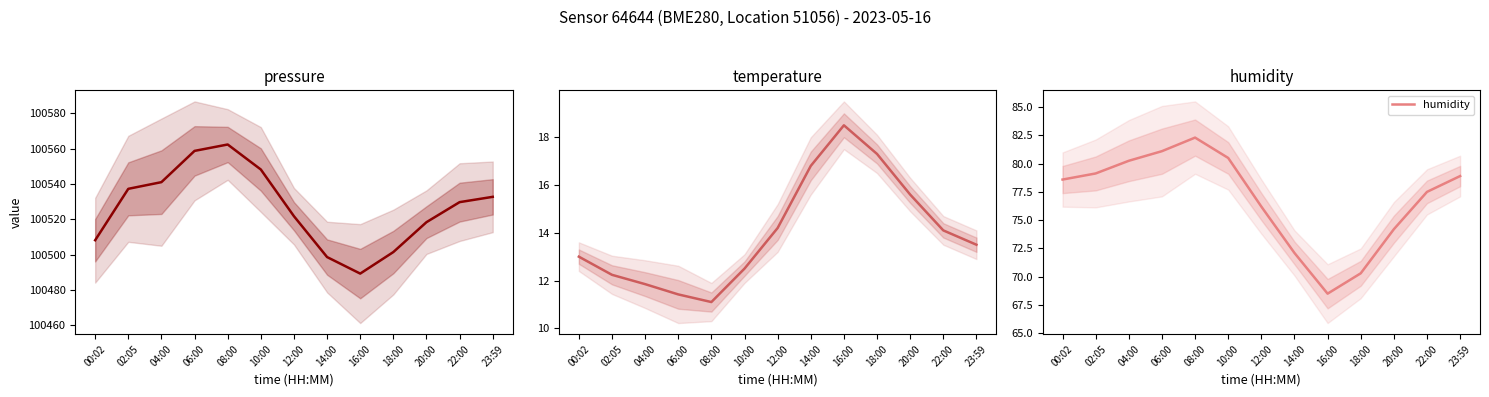

What is the spread (max minus min) of values at 20:00?

100502.8